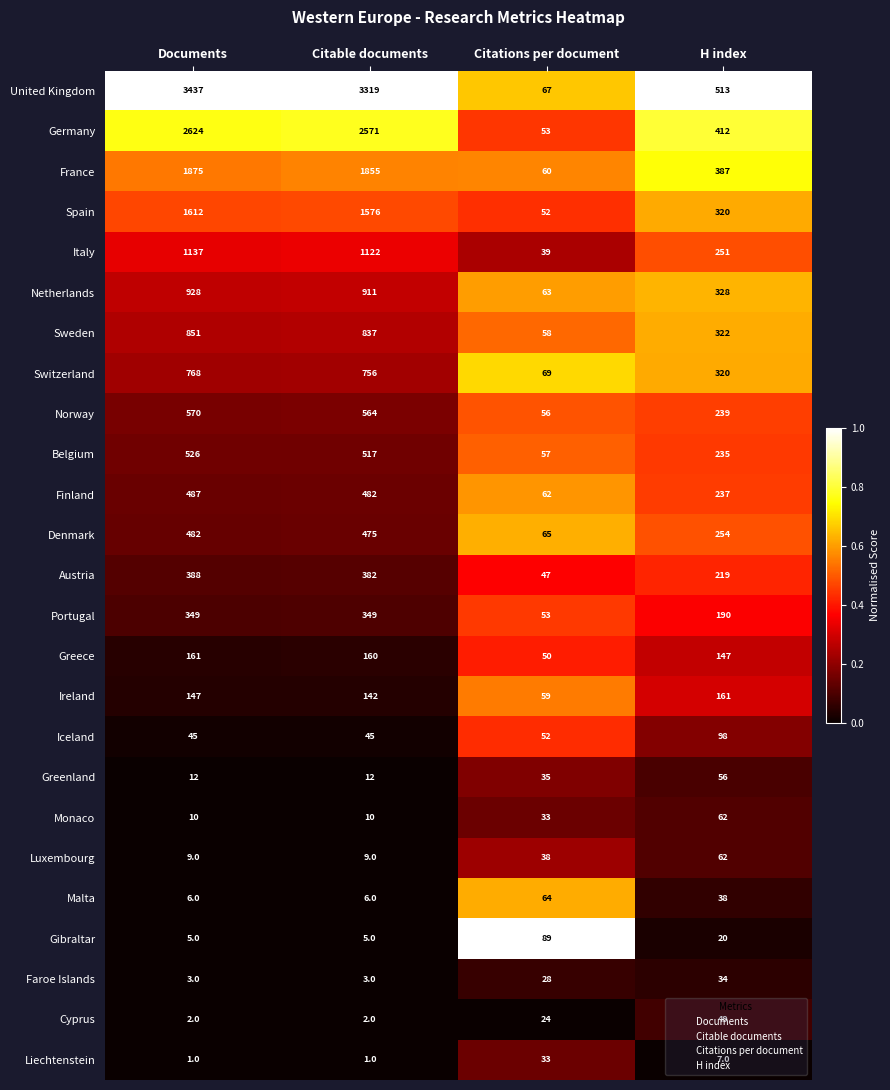

The Greece series shows 160 at Citable documents. True or false?

True